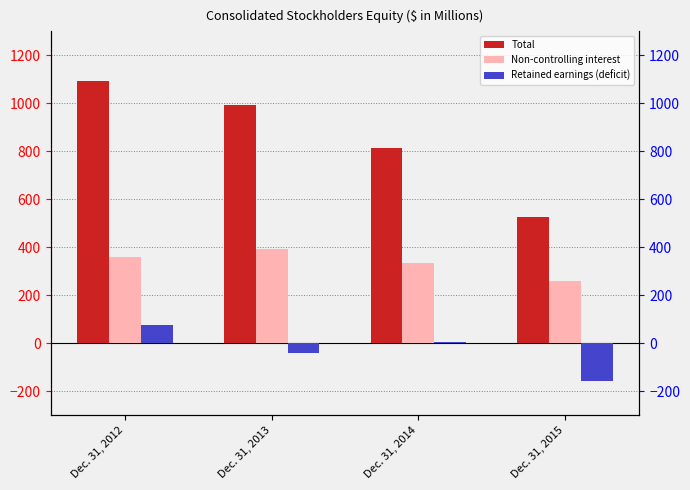

What is the average value of the Retained earnings (deficit) series?

-28.7